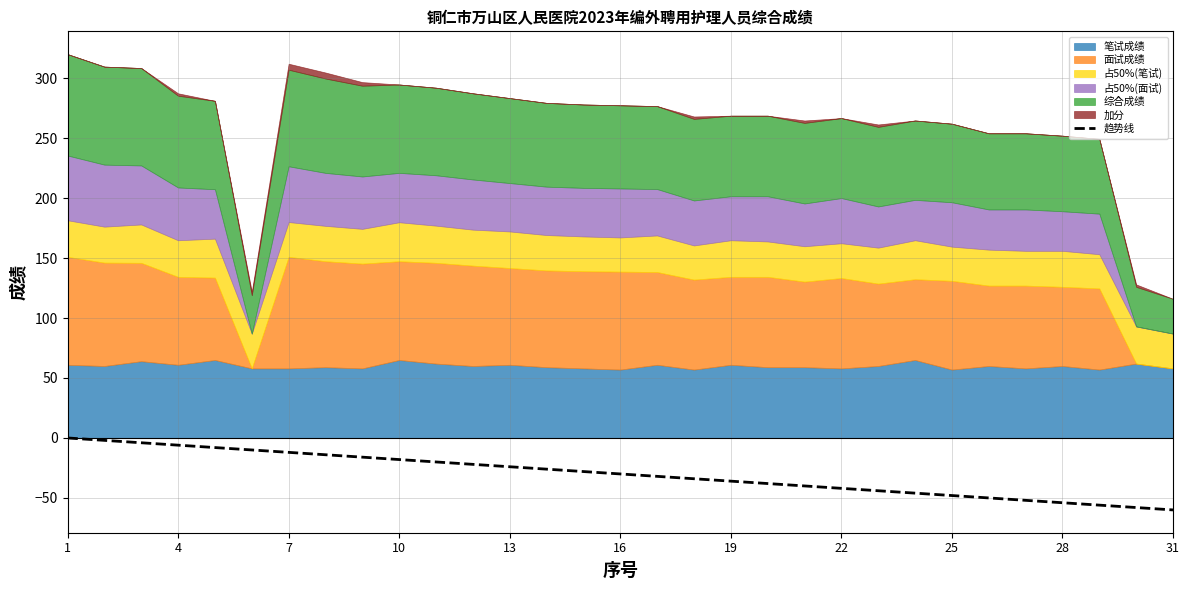

How many values exceed -30?

15